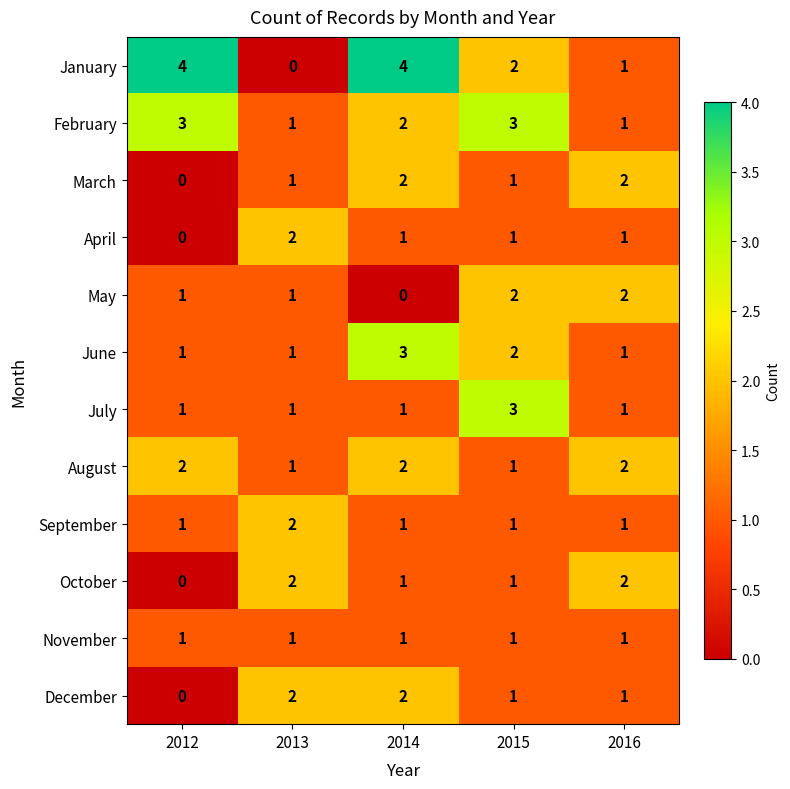

How many January values are between 1 and 4?

4